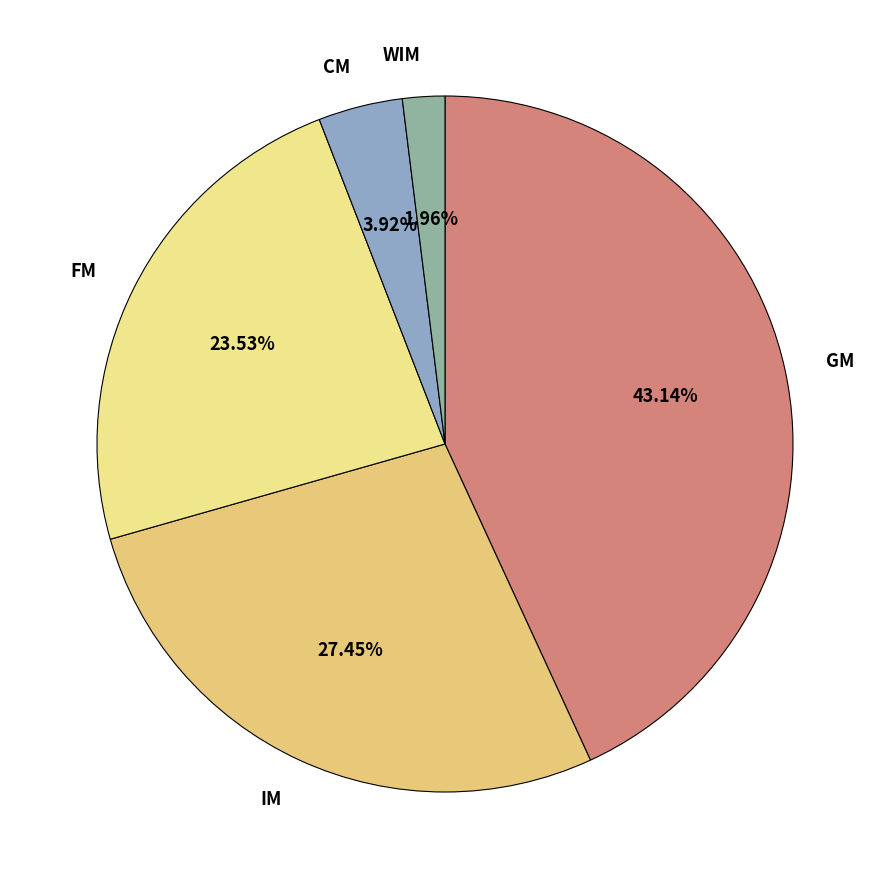

What is the largest slice in the pie chart?

GM